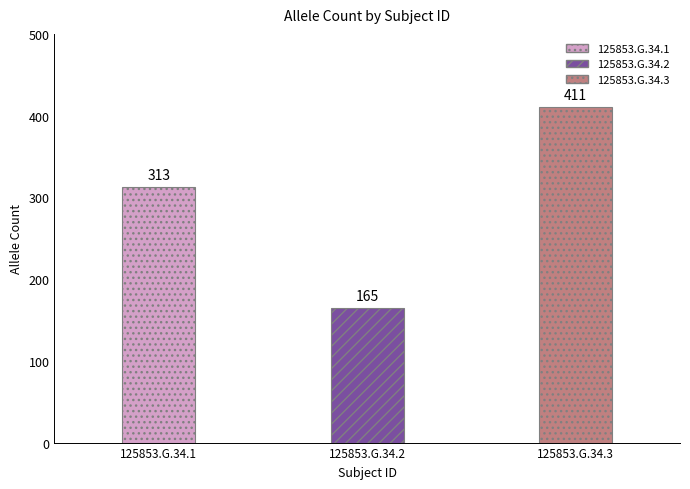

How many bars are there in total?

3